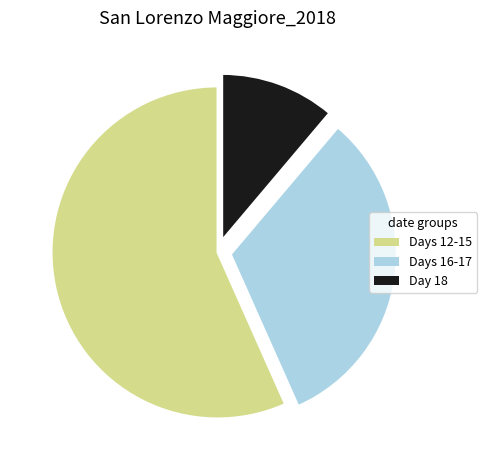

Does any single category account for the majority?

Yes